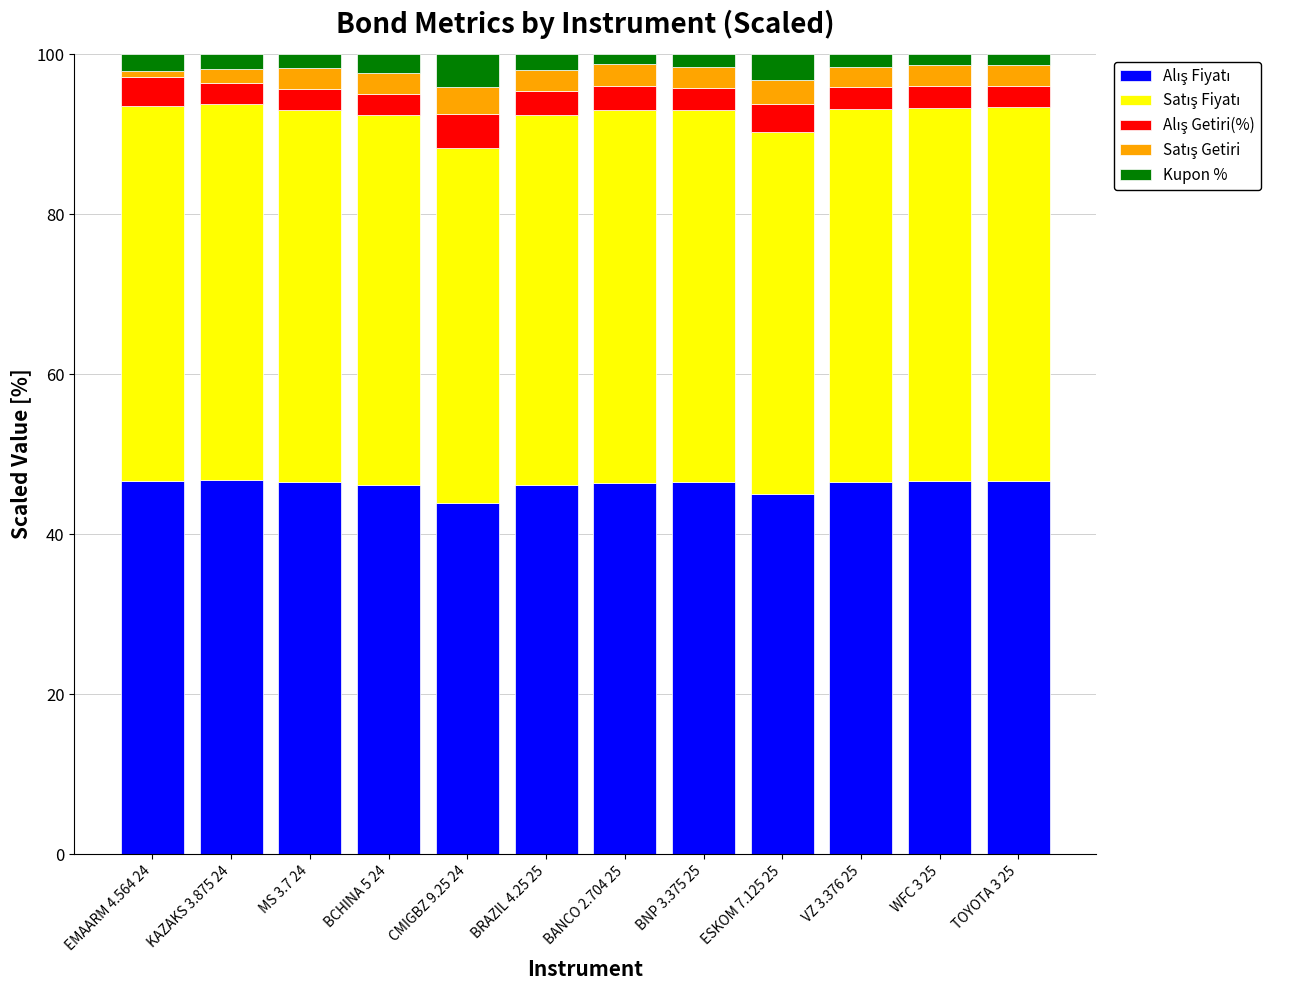

What is the label of the 11th bar from the right?

KAZAKS 3.875 24